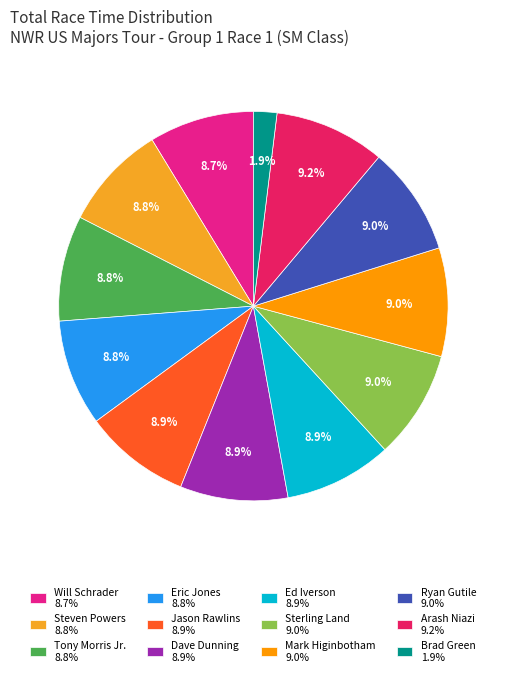

Count the number of slices in the pie.

12